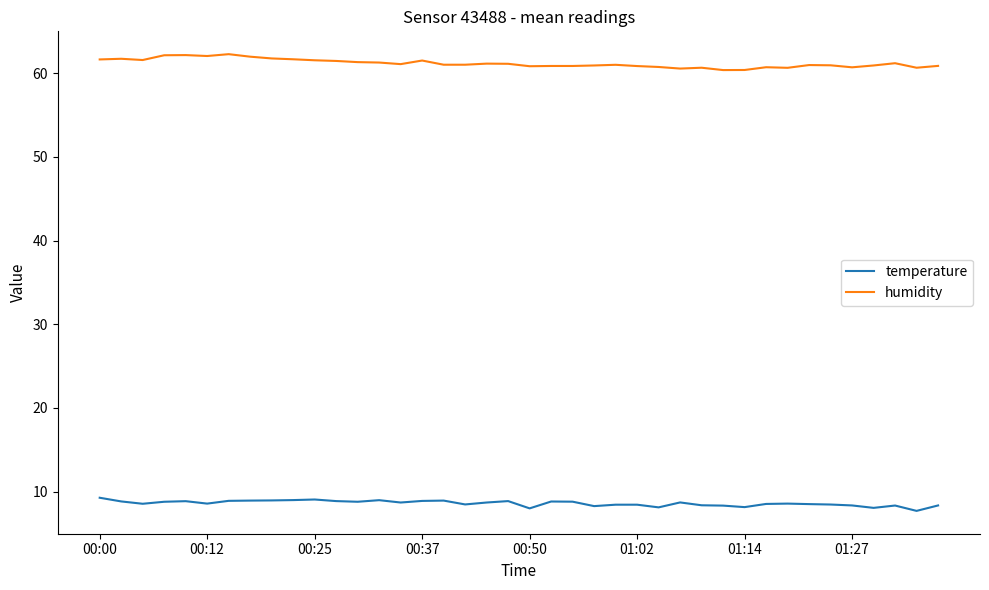

What is the minimum value for humidity?

60.4